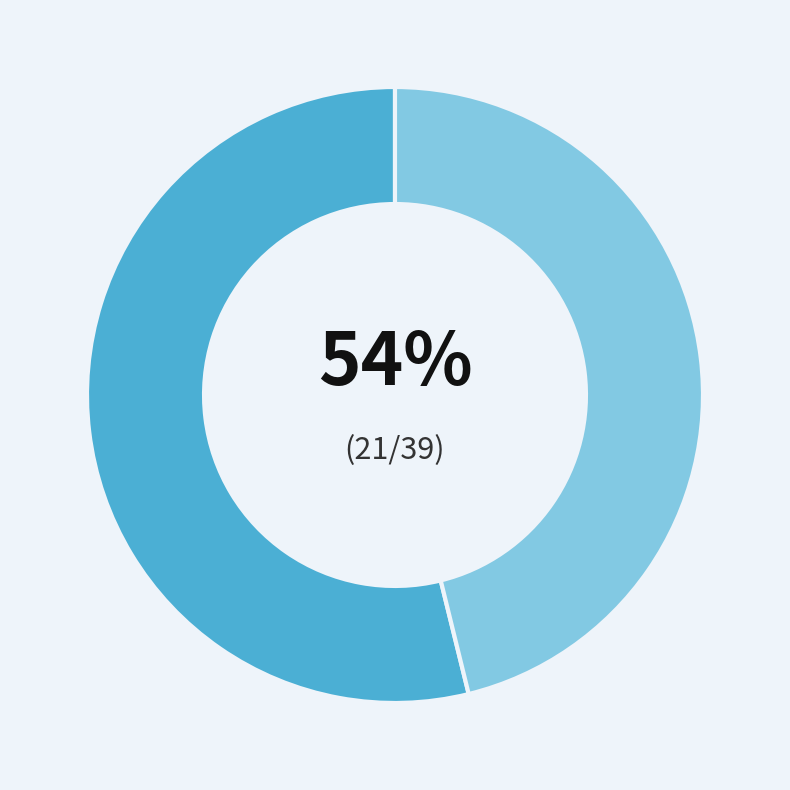

Is there a majority slice in this chart?

Yes